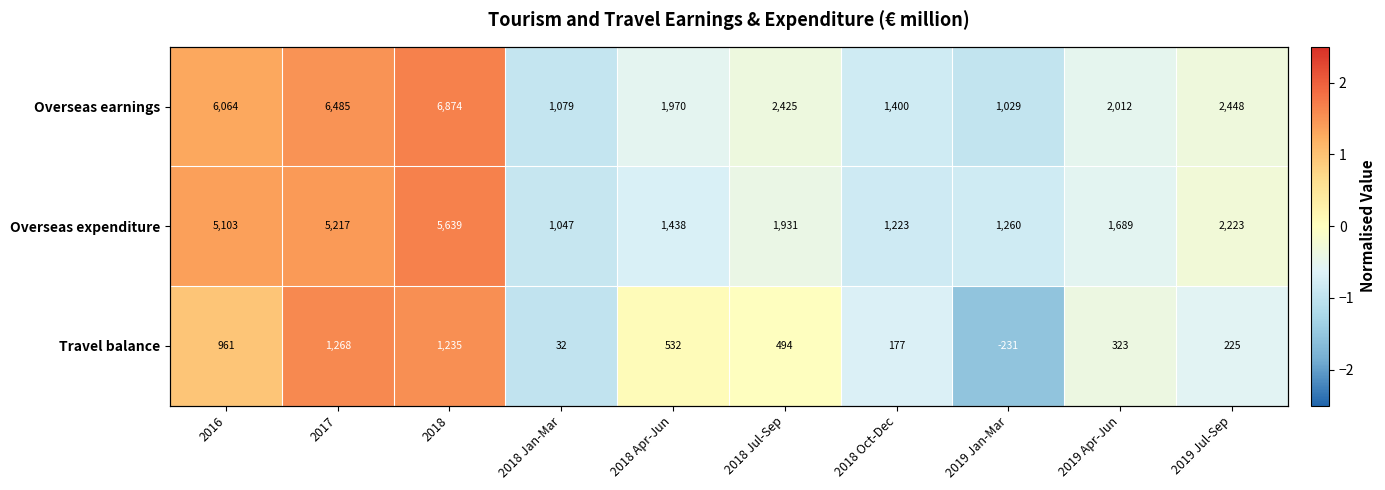

What is the minimum value shown in the chart?

-1.5